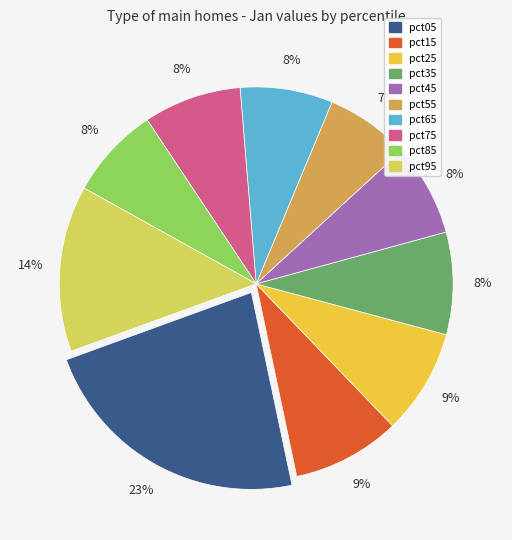

Which has a higher value, pct15 or pct05?

pct05